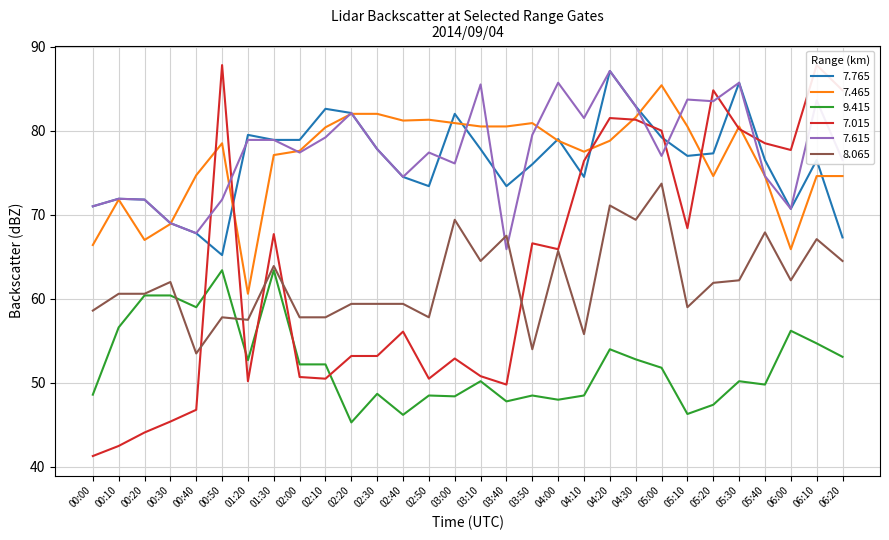

At which category is the sum across all series the highest?

04:20